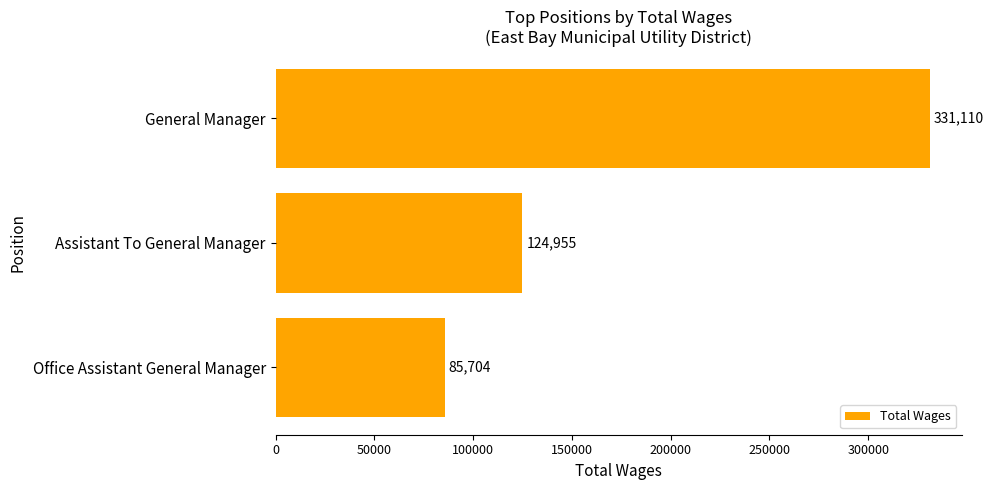

How many data points does each series have?

3